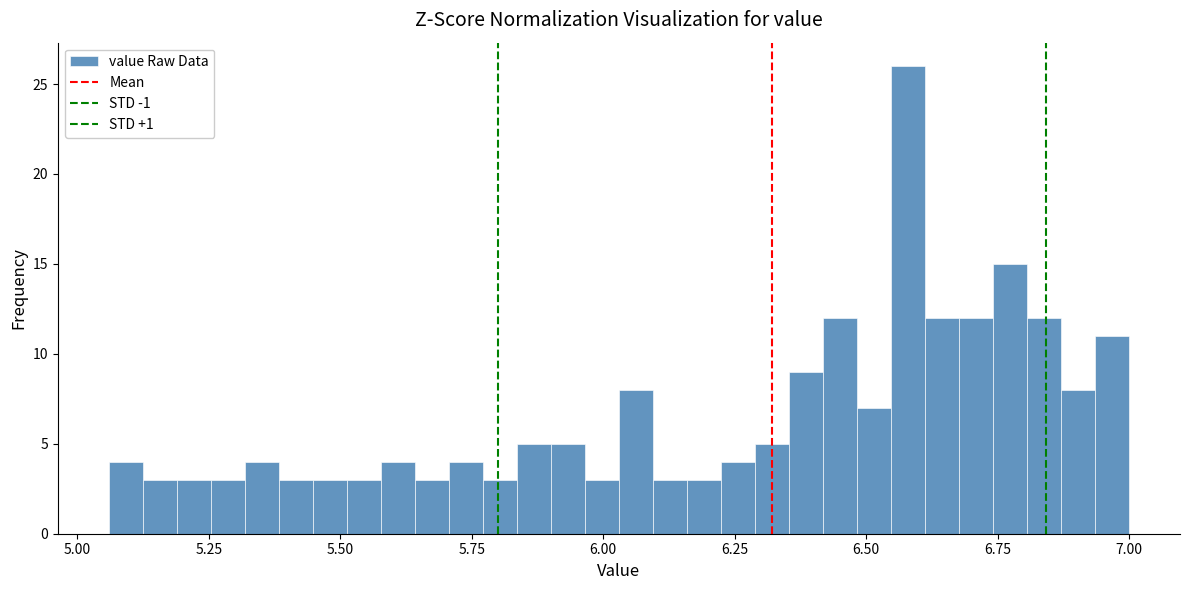

Around what value on the x-axis is the tallest bar? Give the approximate position of its centre, as read against the axis.

6.60